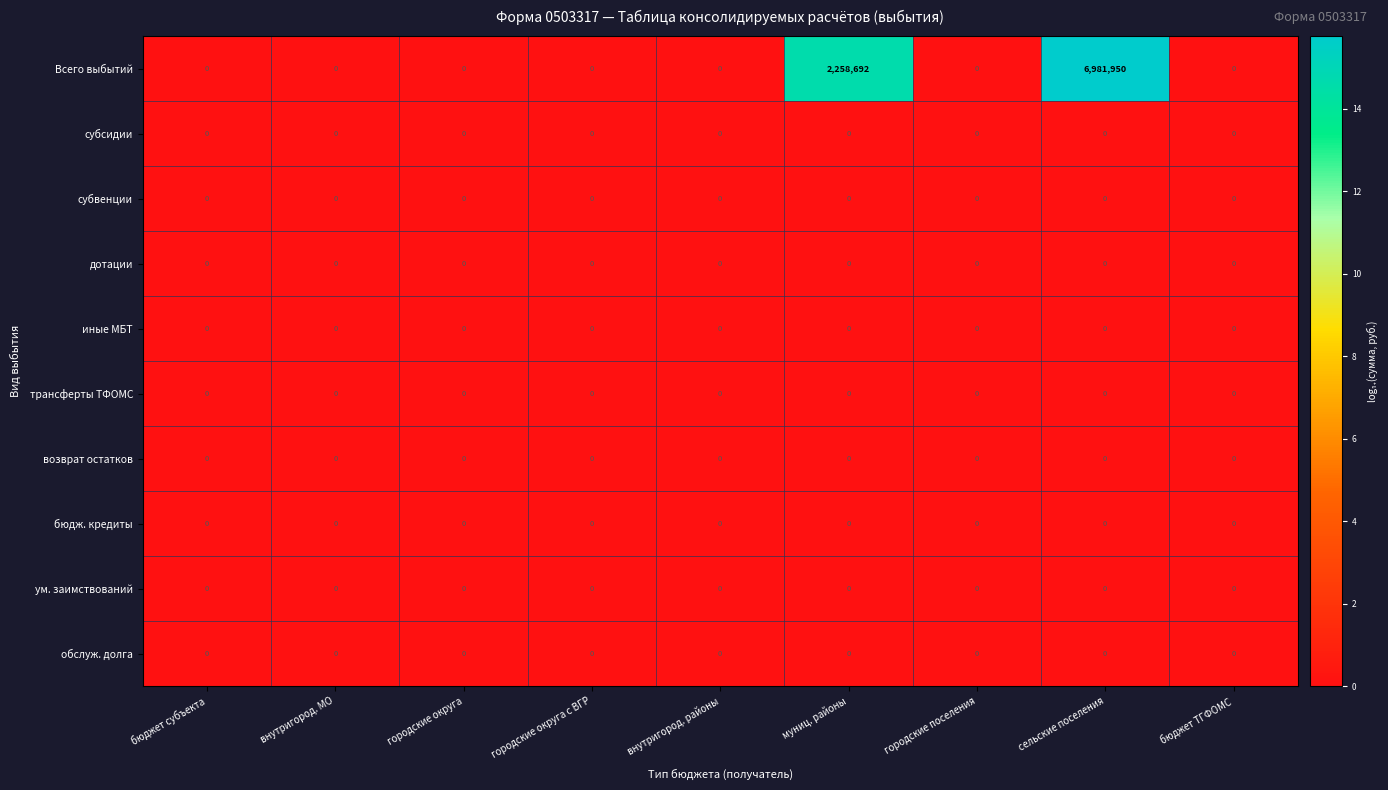

At which category is the sum across all series the highest?

сельские поселения